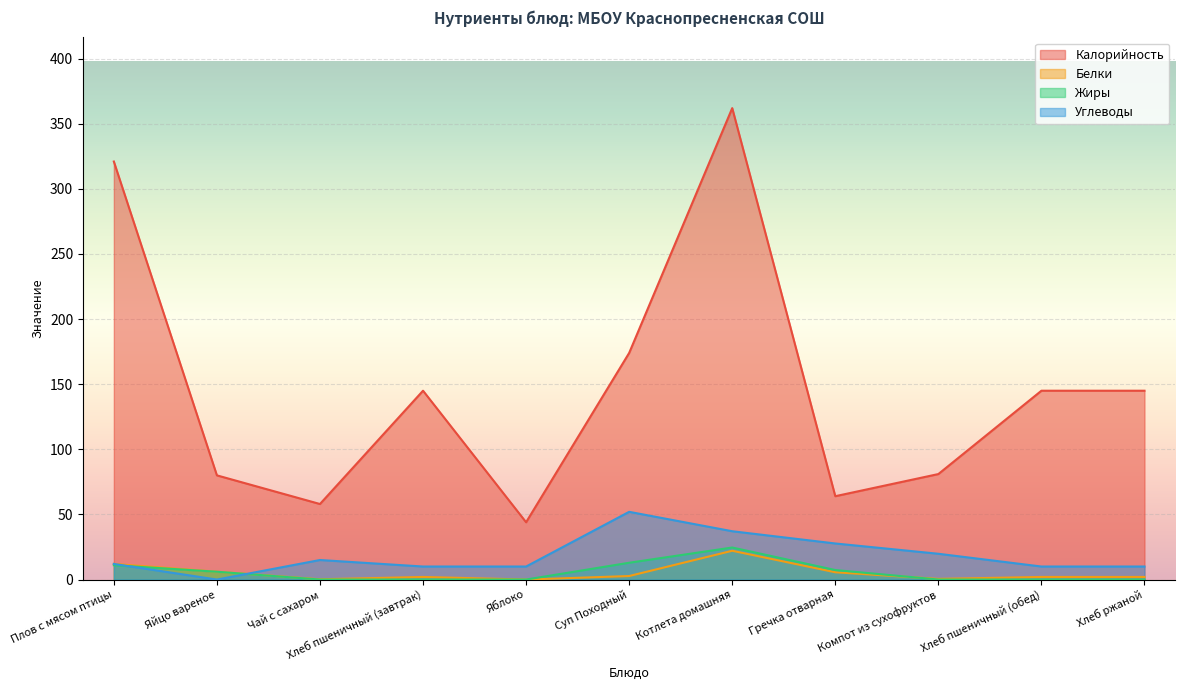

Is the value of Углеводы at Компот из сухофруктов greater than the value of Белки at Яблоко?

Yes